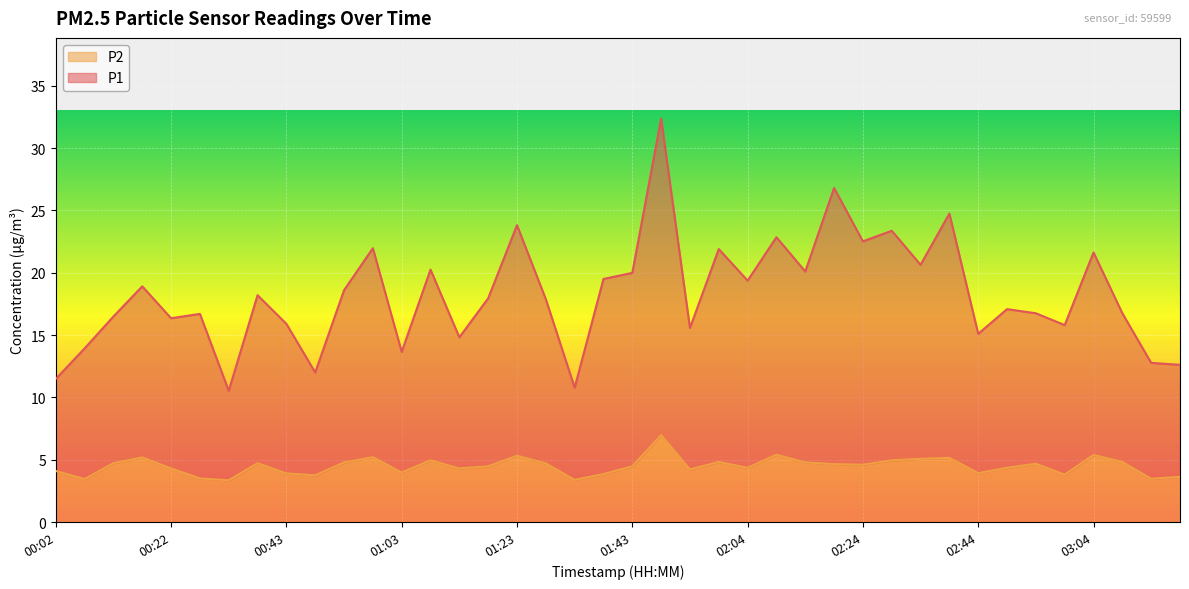

At how many categories does at least one series exceed 7?

40